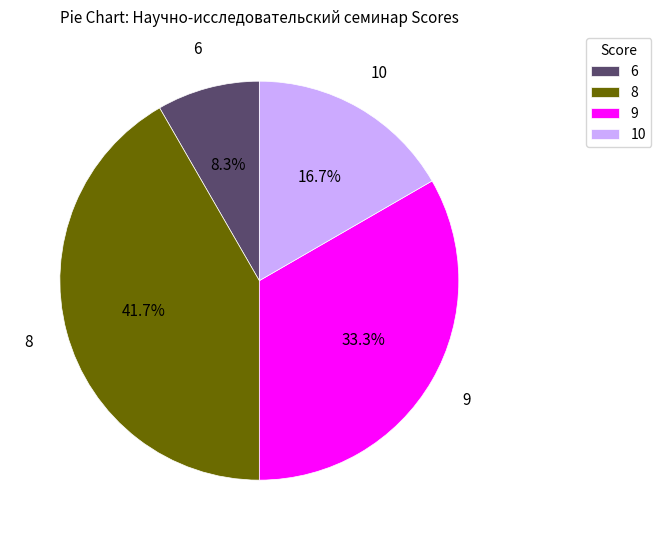

Rank the categories by value from lowest to highest.

6, 10, 9, 8